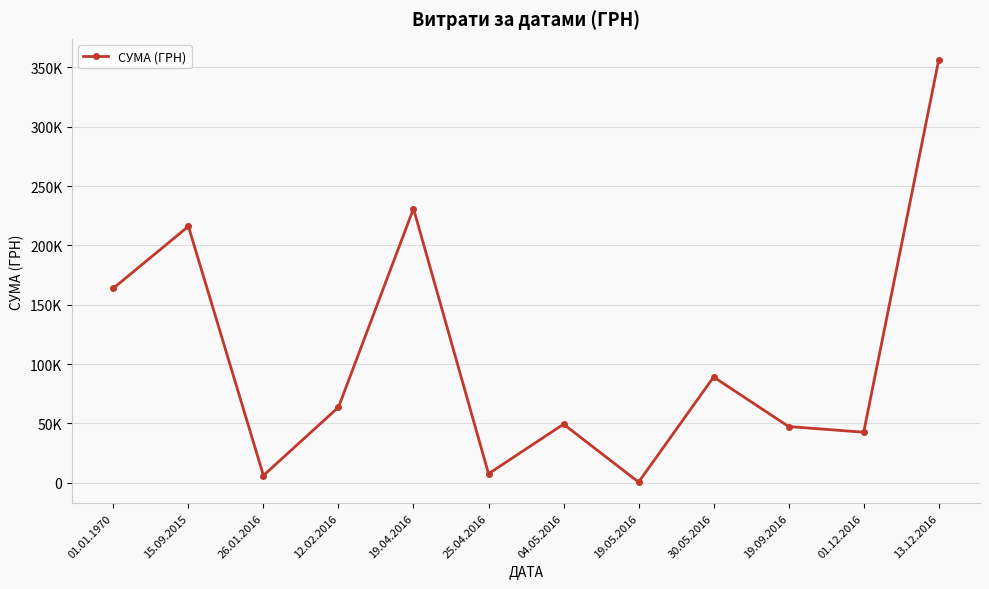

What is the approximate value at 12.02.2016?

63651.1